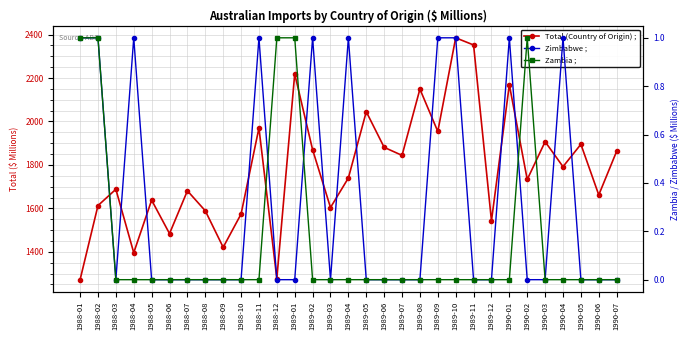

What is the label of the 7th point from the right?

1990-01